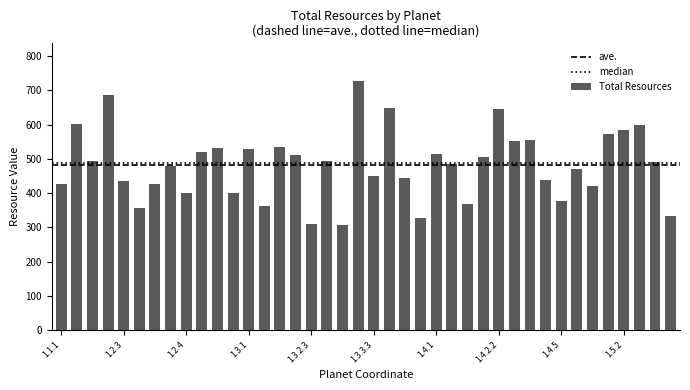

Are the bars horizontal?

No